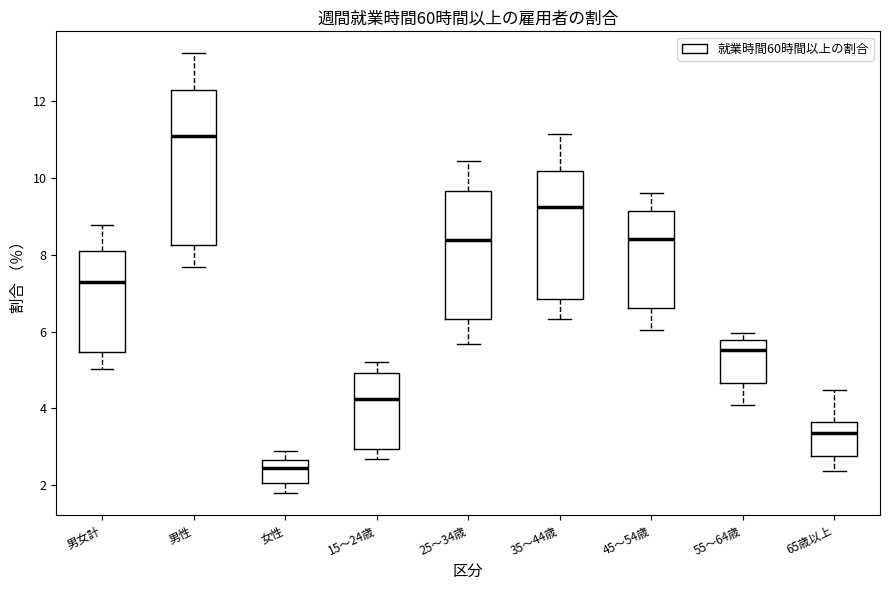

Reading left to right, transcribe this box plot: for each box, give where its median line is, the range the box spans, and where its two whiskers end, as read against the y-axis. The values are not printed on the chart, so give them approximately, as read against the axis.

男女計: median 7.2, box 5.4 to 8.0, whiskers 5.0 to 8.8
男性: median 11.0, box 8.2 to 12.2, whiskers 7.6 to 13.2
女性: median 2.4, box 2.0 to 2.6, whiskers 1.8 to 2.8
15～24歳: median 4.2, box 3.0 to 5.0, whiskers 2.6 to 5.2
25～34歳: median 8.4, box 6.4 to 9.6, whiskers 5.6 to 10.4
35～44歳: median 9.2, box 6.8 to 10.2, whiskers 6.4 to 11.2
45～54歳: median 8.4, box 6.6 to 9.2, whiskers 6.0 to 9.6
55～64歳: median 5.6, box 4.6 to 5.8, whiskers 4.0 to 6.0
65歳以上: median 3.4, box 2.8 to 3.6, whiskers 2.4 to 4.4